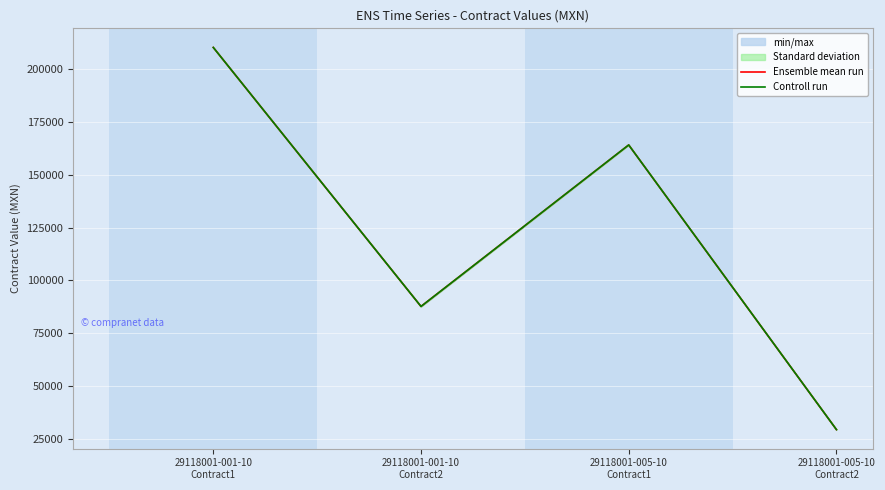

What position from the right is 29118001-005-10
Contract2?

1